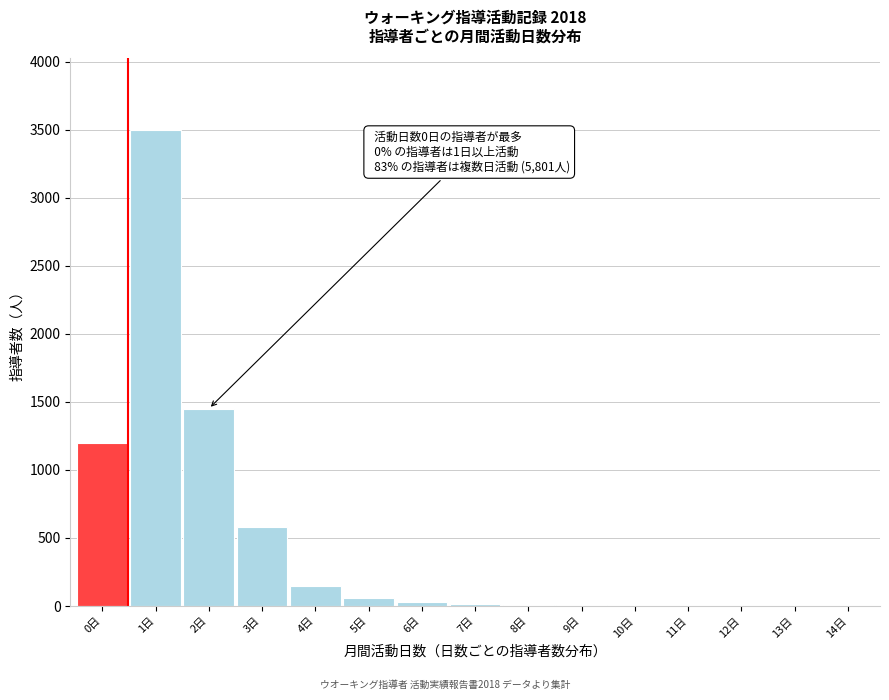

What is the greatest value displayed?

3500